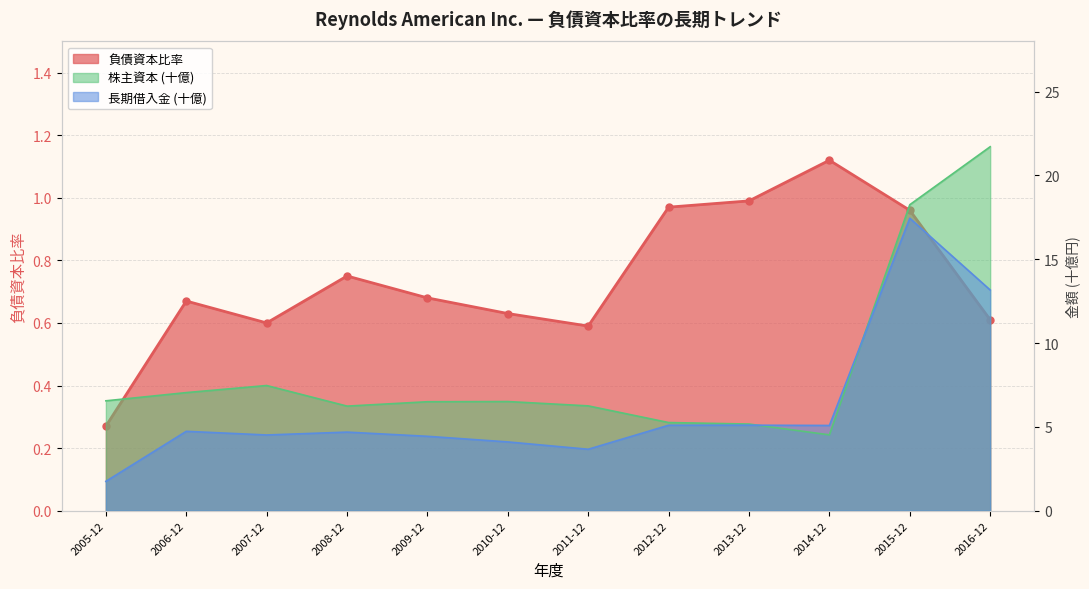

Between which two adjacent categories do 株主資本 (十億) and 長期借入金 (十億) first intersect?

2013-12 and 2014-12